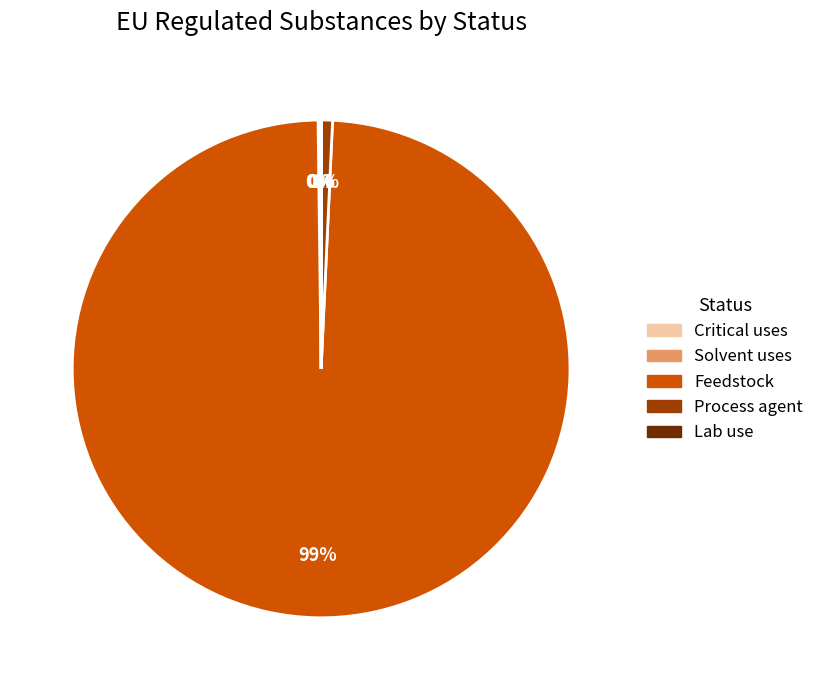

To the nearest percent, what is the average slice percentage?

20%